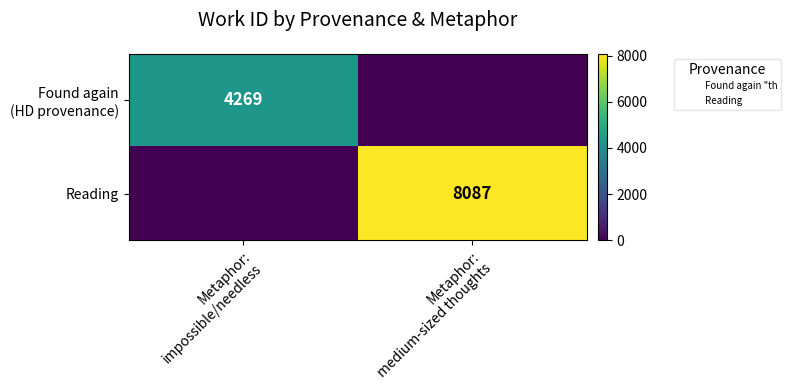

Which series has the widest spread of values?

Reading